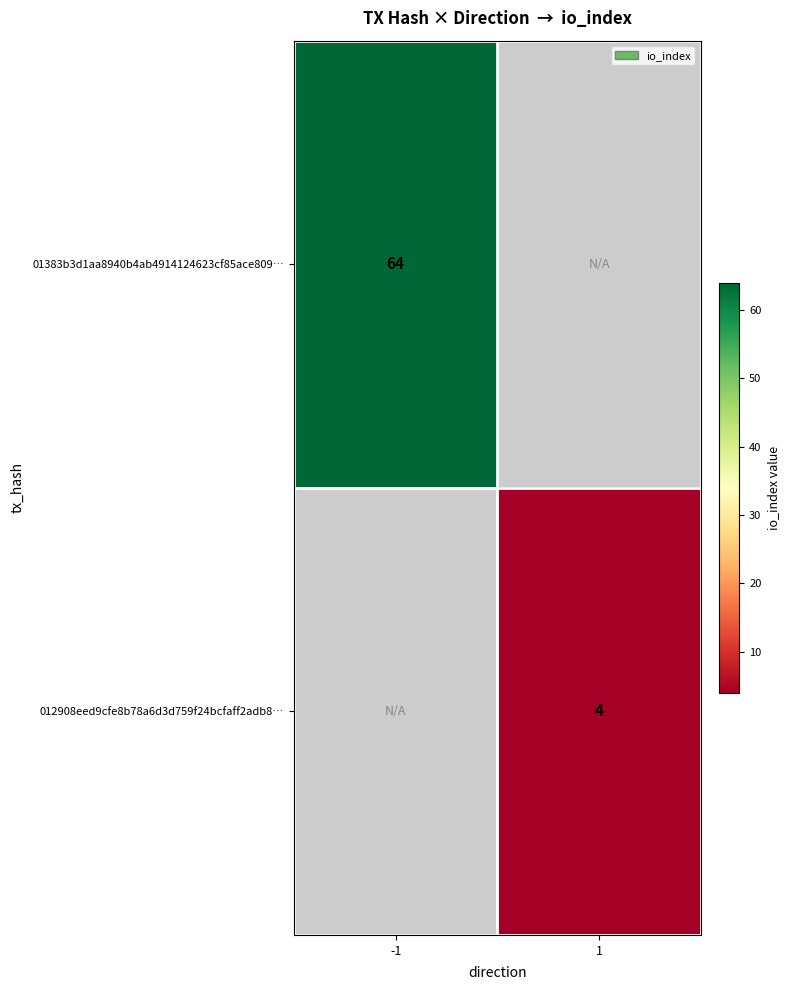

Is it true that 01383b3d1aa8940b4ab4914124623cf85ace809… equals 64 at -1?

True